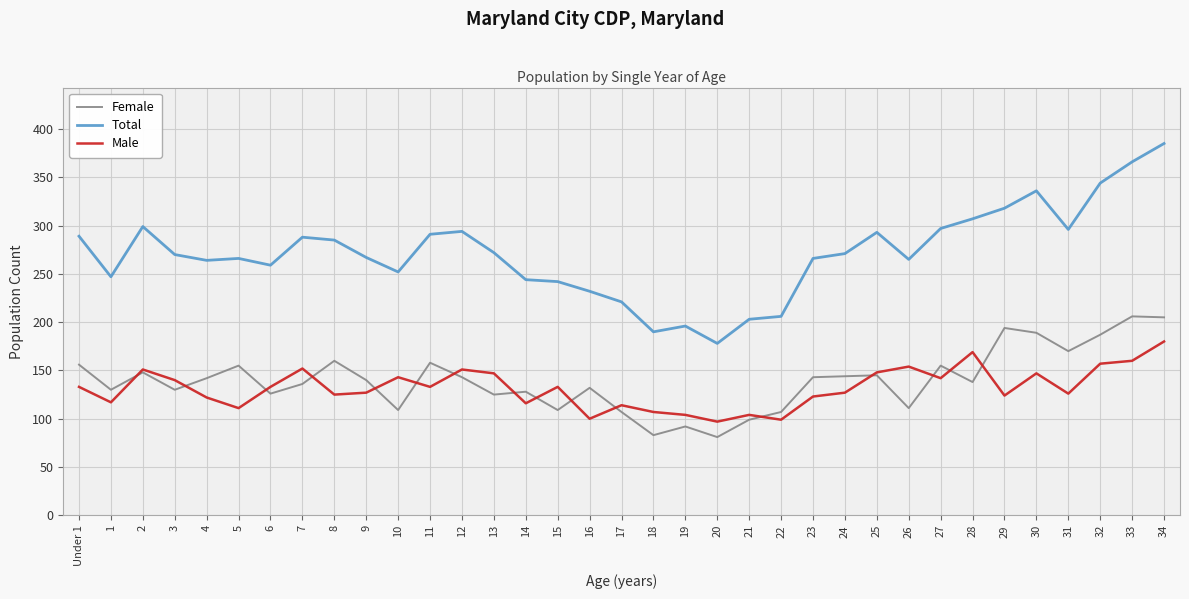

True or false: Female has more than 2 points higher than both neighbors.

True